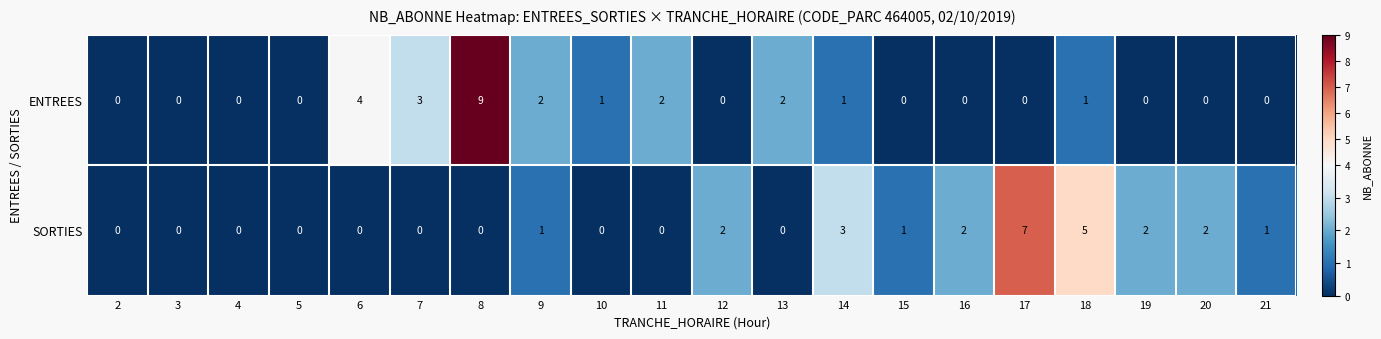

Is the value of SORTIES at 12 greater than the value of ENTREES at 19?

Yes